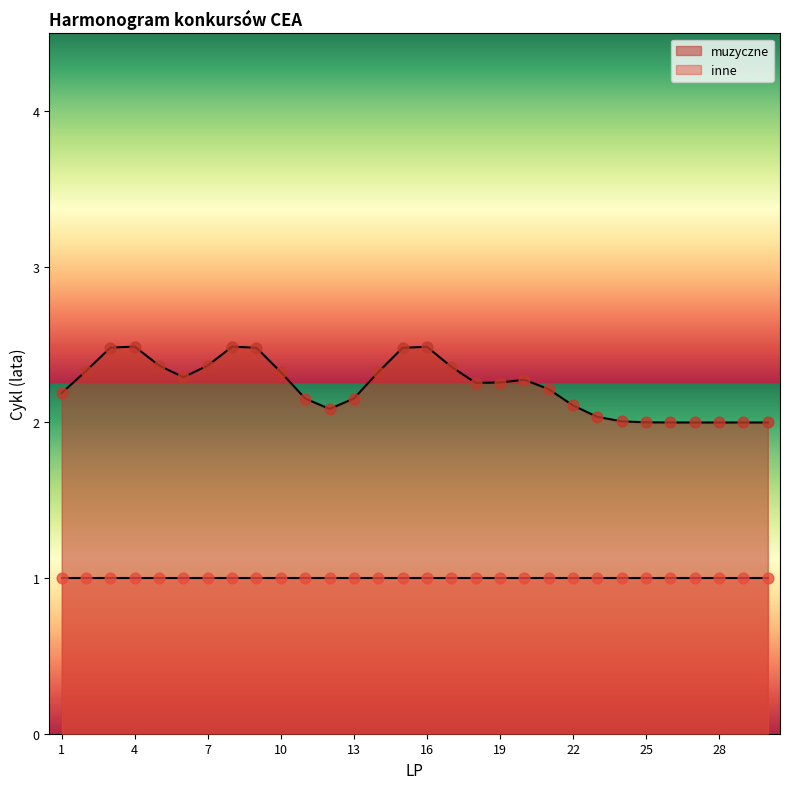

True or false: muzyczne has a value of 2.0 at 28.

True